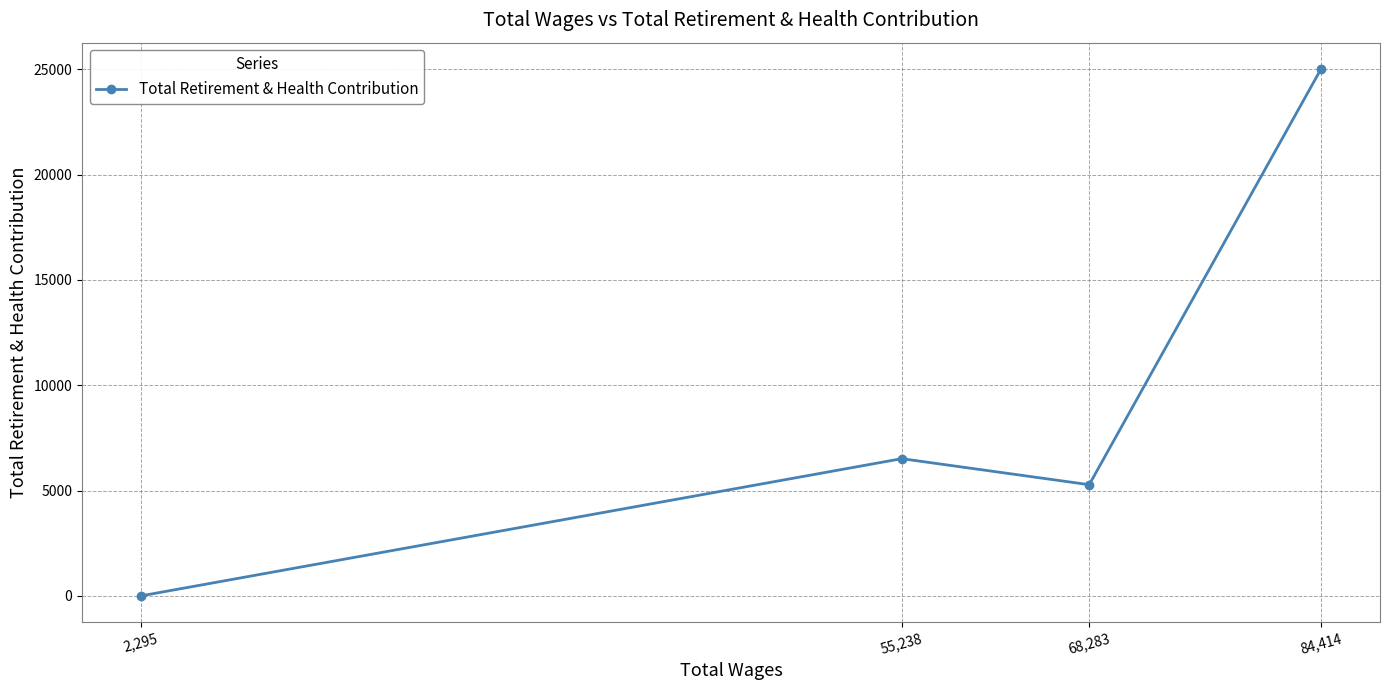

Reading left to right, what are all the values shown in this chart?

2,295=0	55,238=6514	68,283=5278	84,414=25016